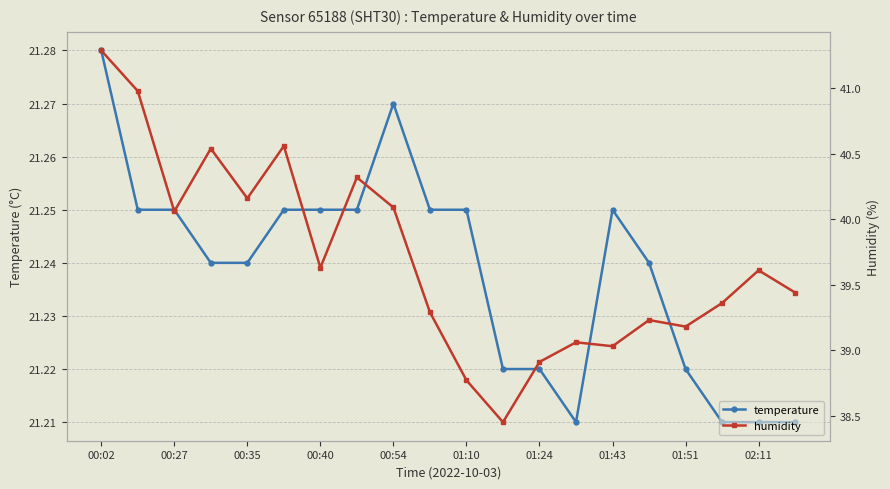

What is the greatest value displayed?

41.3